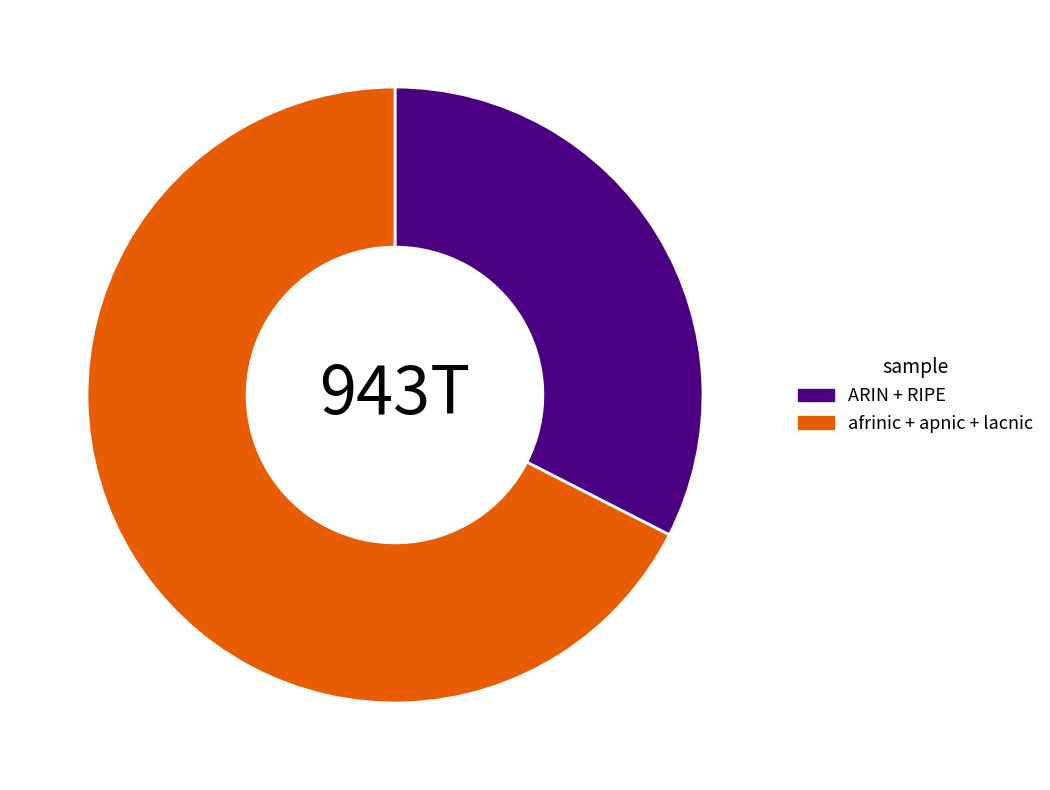

Is there a majority slice in this chart?

Yes